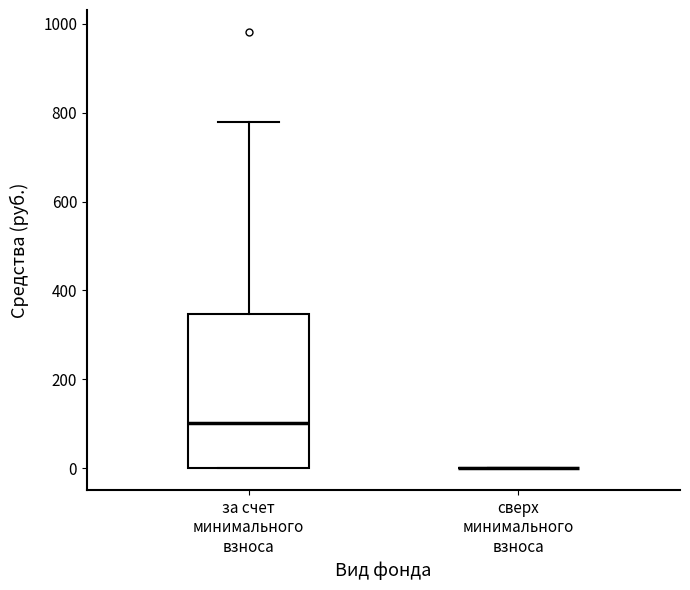

Reading left to right, read every box against the y-axis: the position of its median line, the range the box covers, and the ends of its whiskers. The values are not printed on the chart, so give them approximately, as read against the axis.

за счет минимального взноса: median 100, box 0 to 340, whiskers 0 to 780
сверх минимального взноса: box collapsed to a line at 0, whiskers 0 to 0